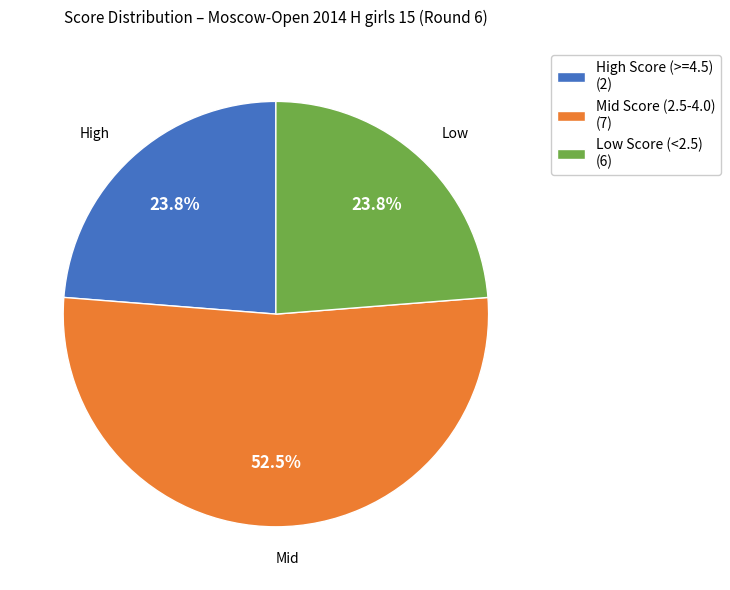

What portion of the pie excludes Mid Score (2.5-4.0) (7)?

47.5%